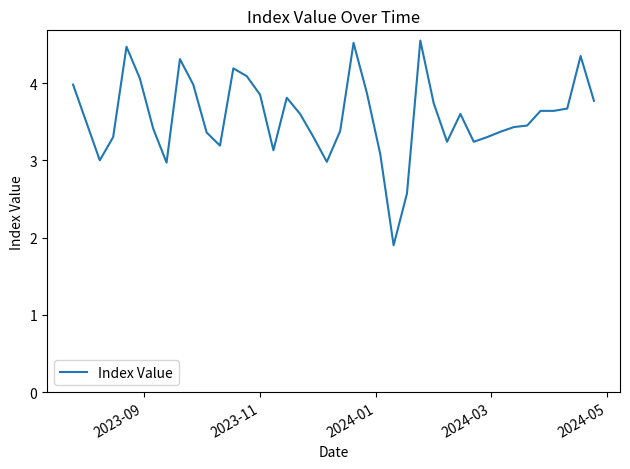

What is the maximum value shown in the chart?

4.5